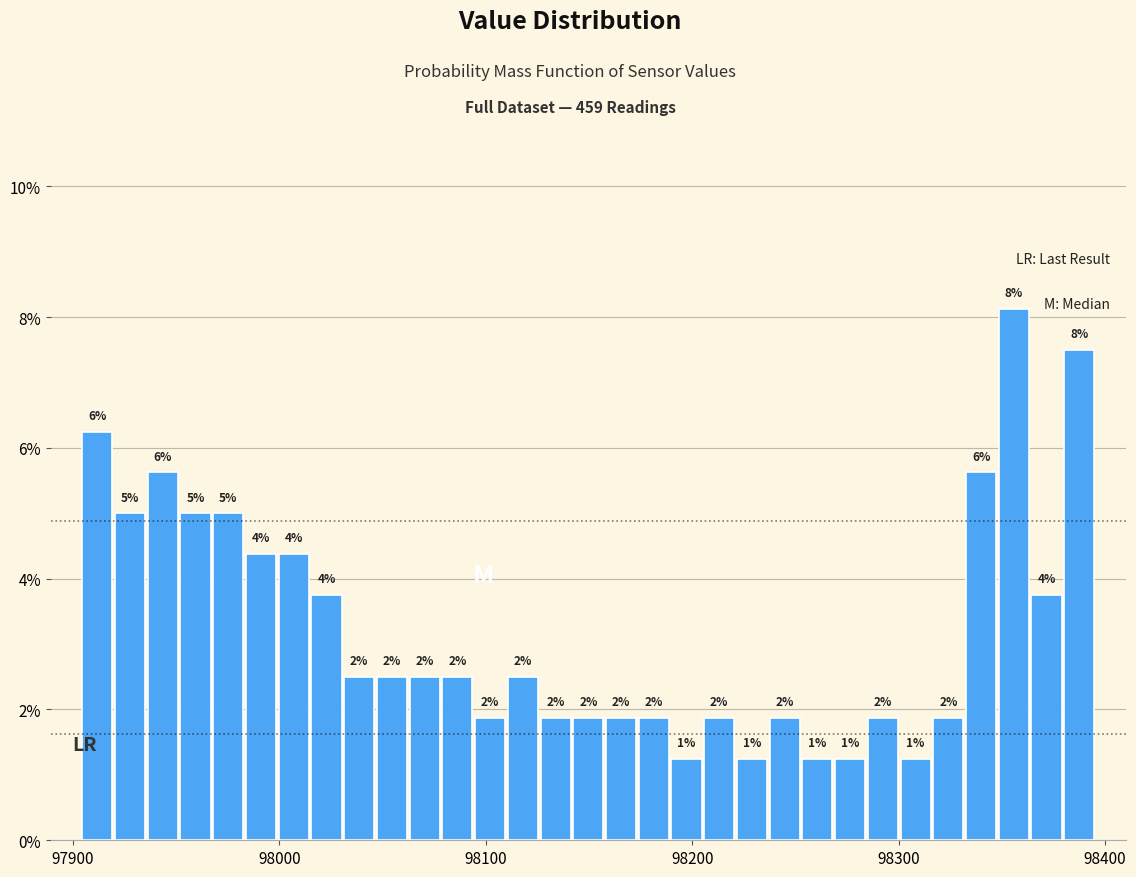

Read against the x-axis, roughly where is the centre of the tallest bar?

98360